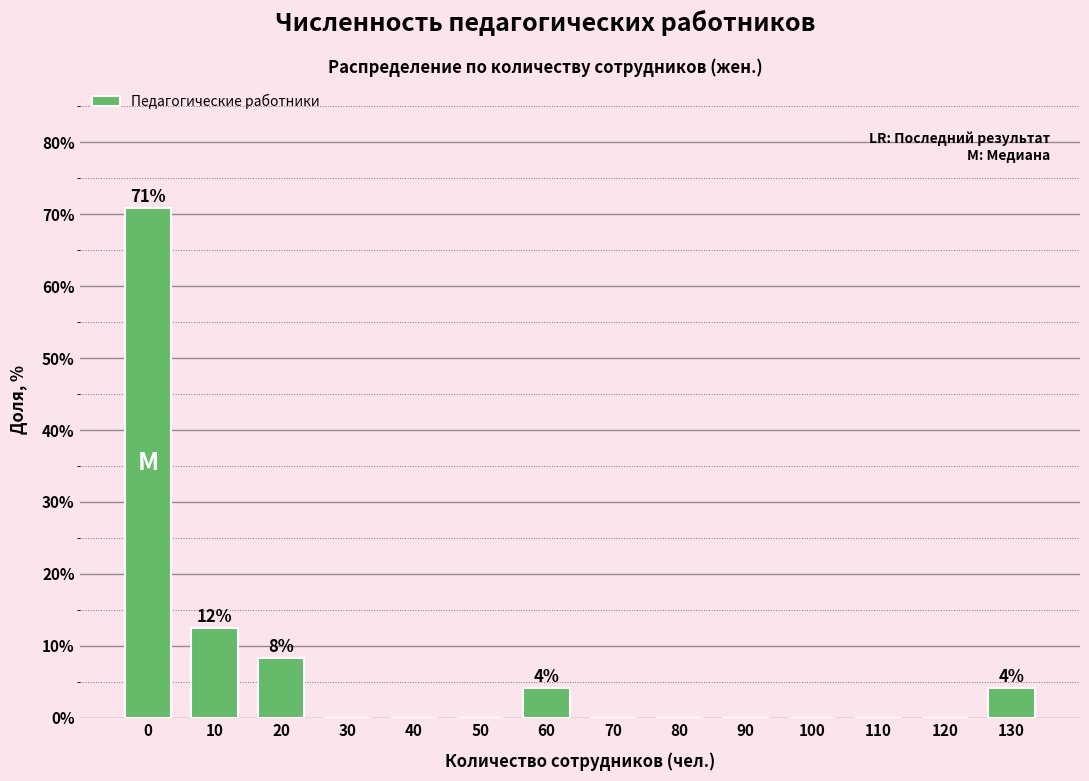

Reading left to right, list all the values displayed in this chart.

0=70.8	10=12.5	20=8.3	30=0.0	40=0.0	50=0.0	60=4.2	70=0.0	80=0.0	90=0.0	100=0.0	110=0.0	120=0.0	130=4.2